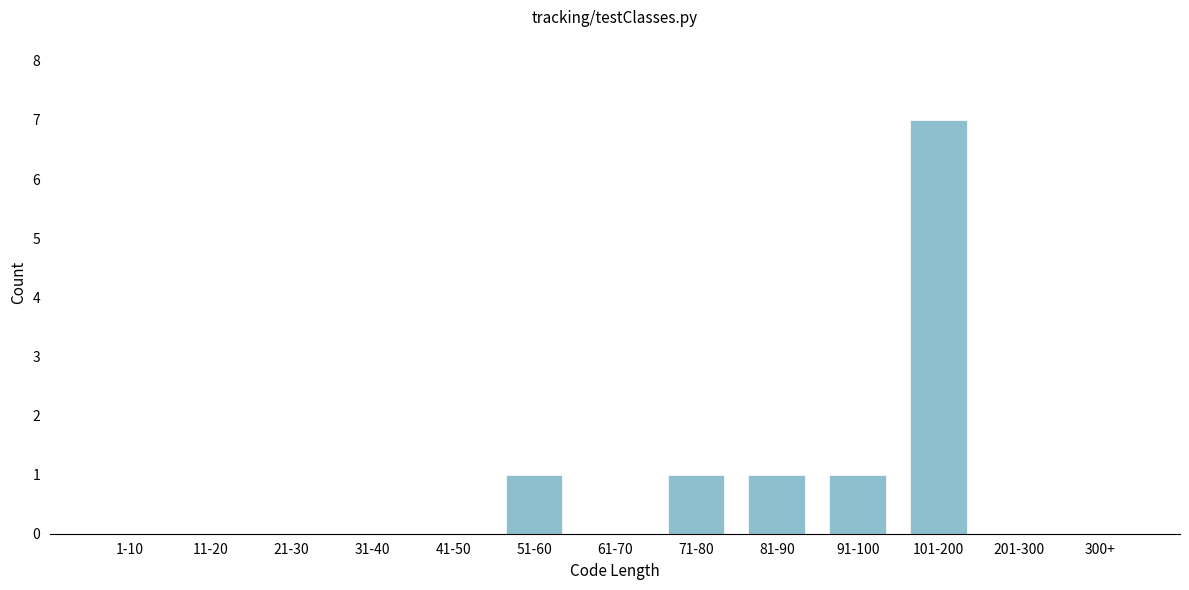

Reading left to right, list all the values displayed in this chart.

1-10=0	11-20=0	21-30=0	31-40=0	41-50=0	51-60=1	61-70=0	71-80=1	81-90=1	91-100=1	101-200=7	201-300=0	300+=0